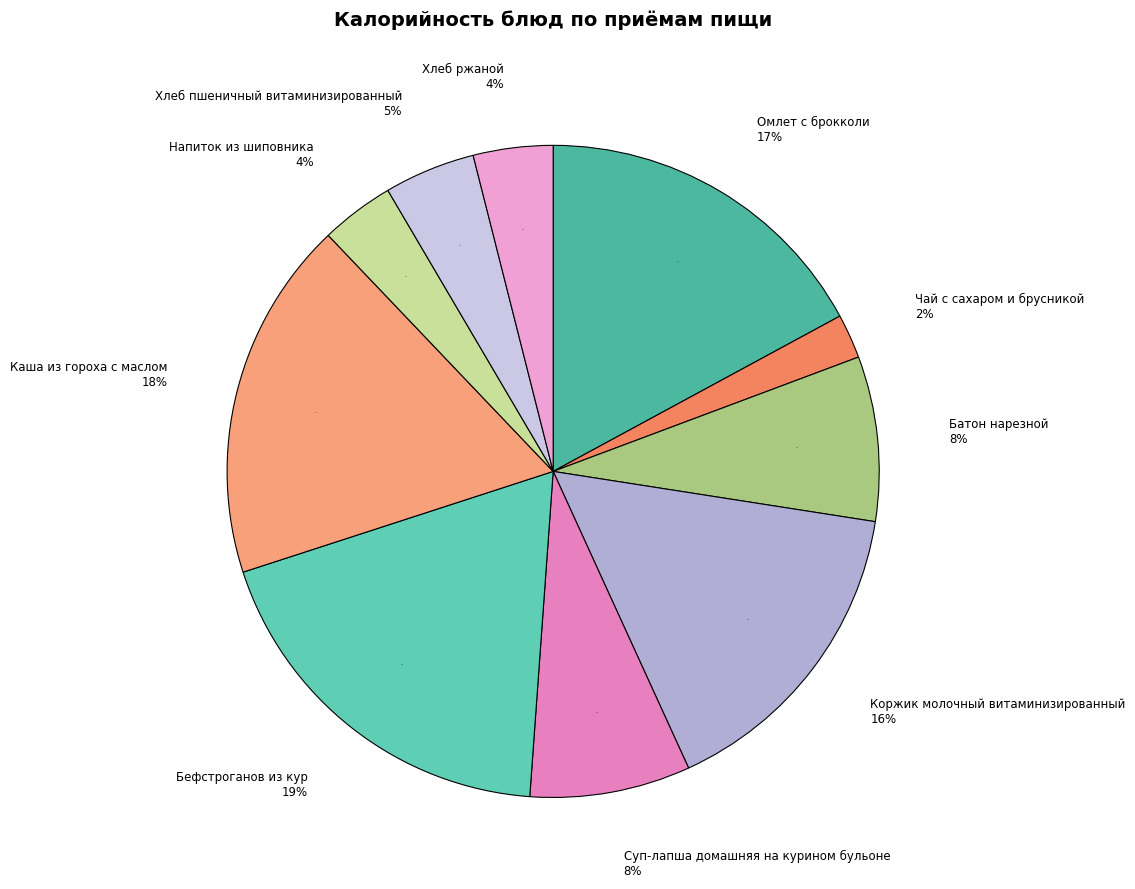

Is it true that Каша из гороха с маслом is 18% of the pie?

True